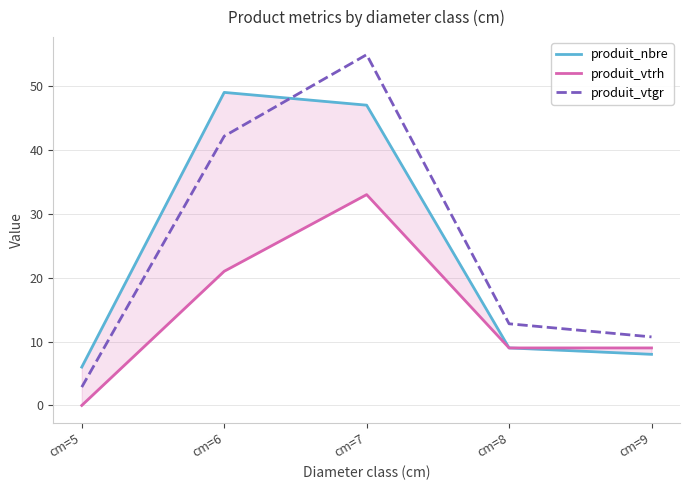

Rank the categories by produit_vtgr value from lowest to highest.

cm=5, cm=9, cm=8, cm=6, cm=7